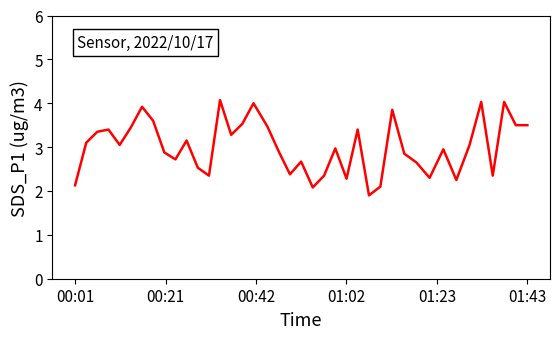

What is the minimum value shown in the chart?

1.9